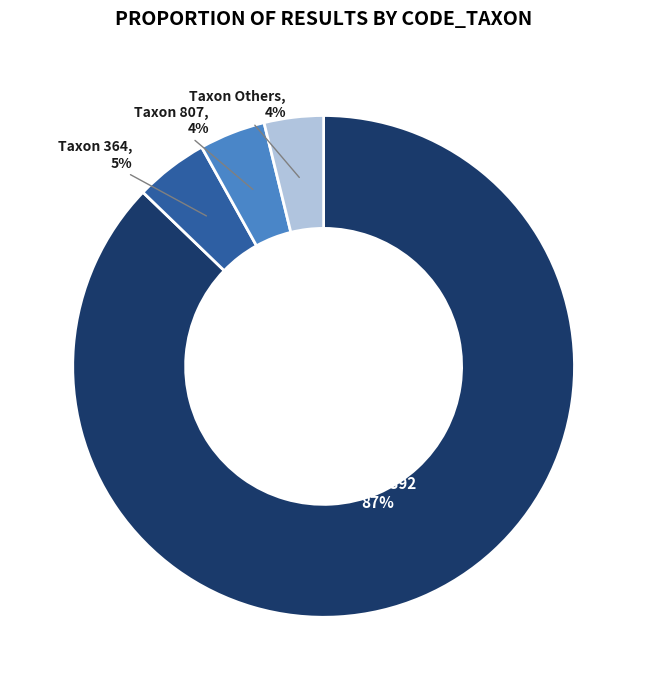

To the nearest percent, what is the difference between the largest and smallest slice percentages?

83%